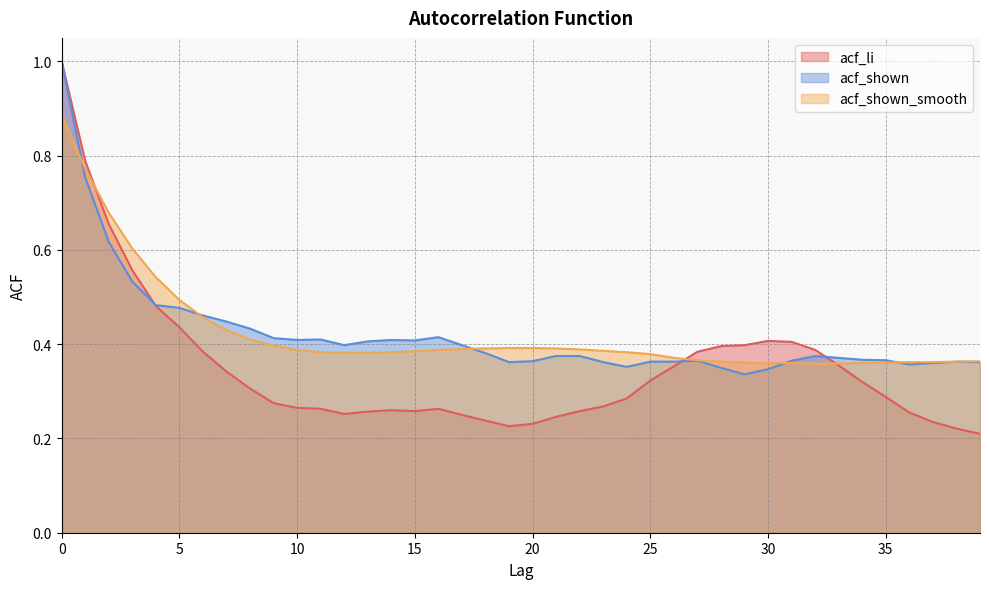

At how many categories does at least one series exceed 0?

40